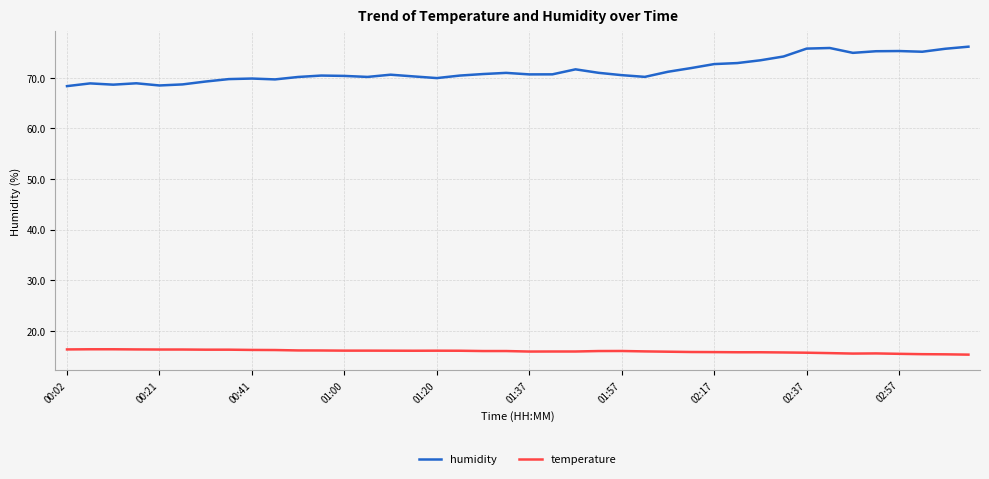

What are all the series names shown in the legend?

humidity, temperature